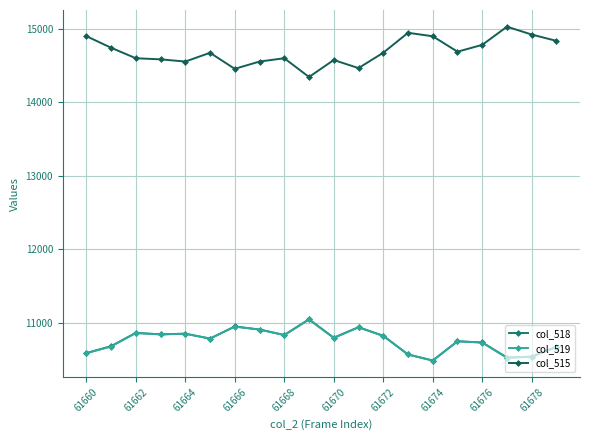

Does the chart have visible grid lines?

Yes